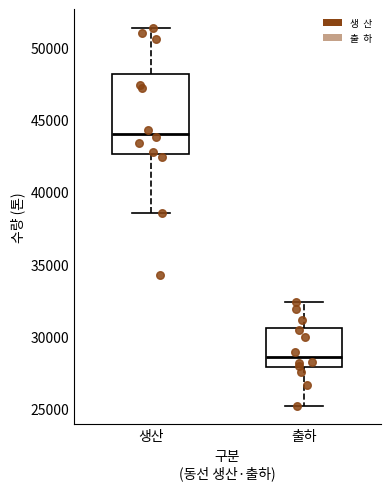

Comparing the boxes themselves (not the whiskers), which one is the tallest?

생산